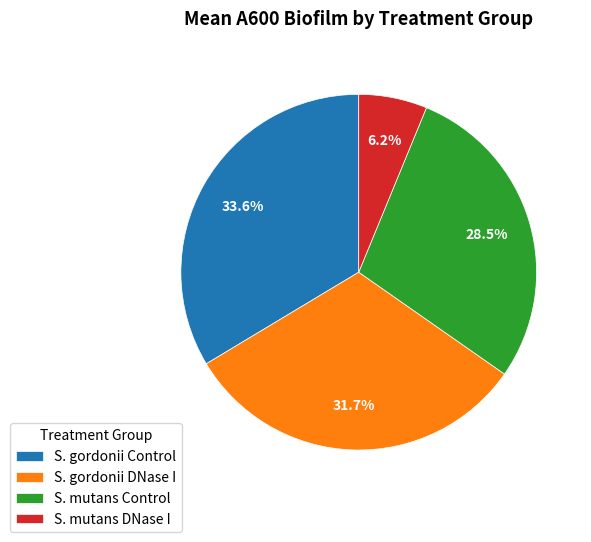

Which category has the biggest portion of the pie?

S. gordonii Control